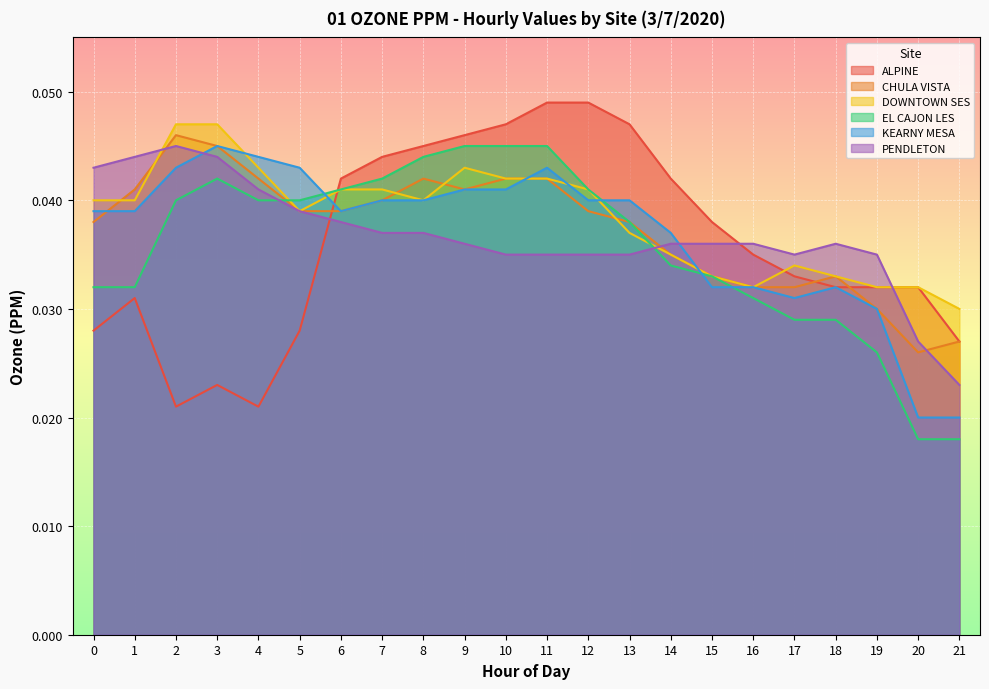

At how many categories does at least one series exceed 0?

22